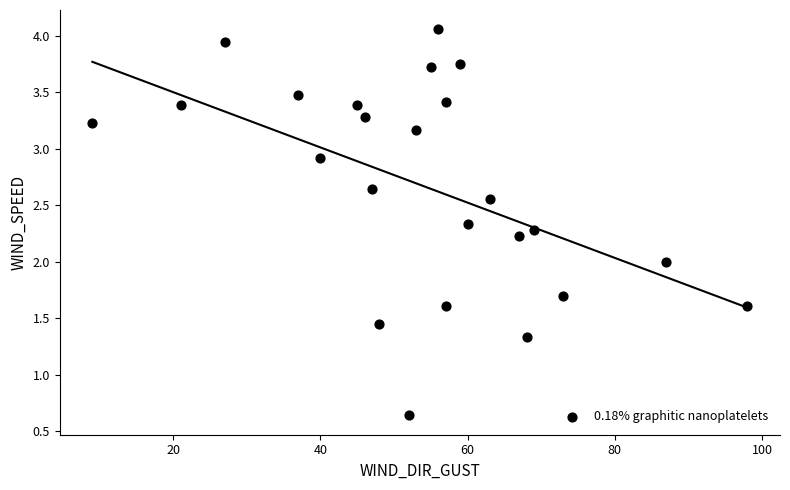

What is the range of X values (max minus min)?

89.0